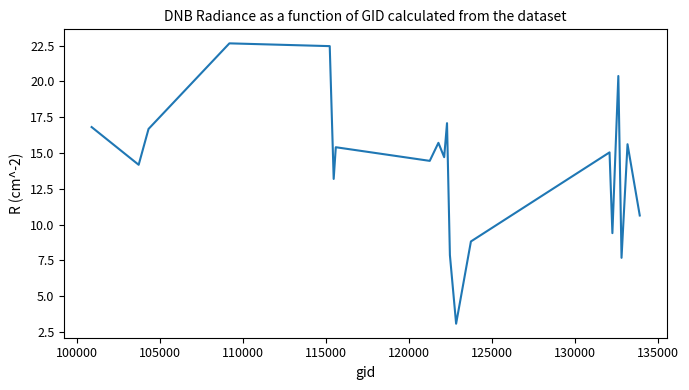

How many values are below 15?

10